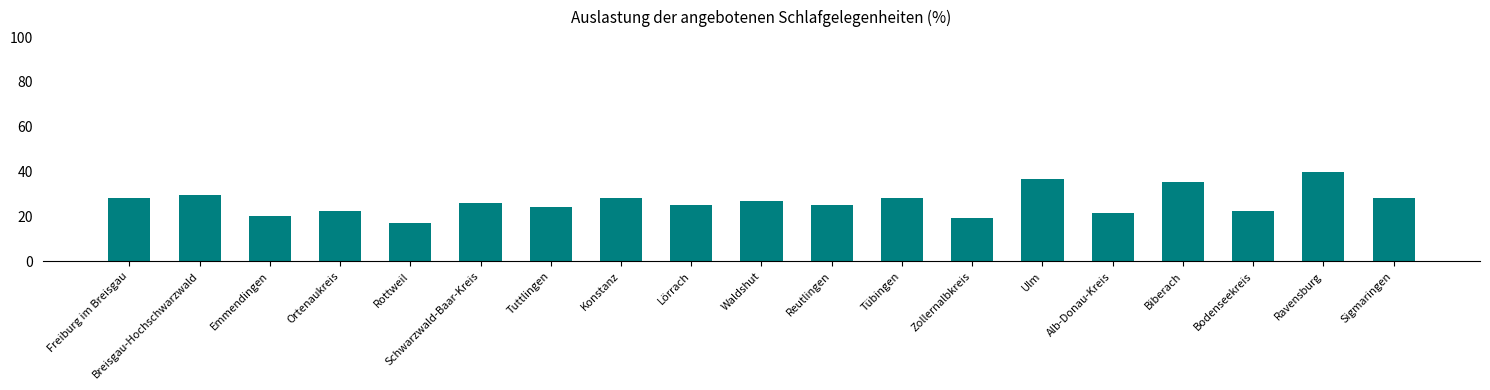

What is the approximate value at Waldshut?

27.1